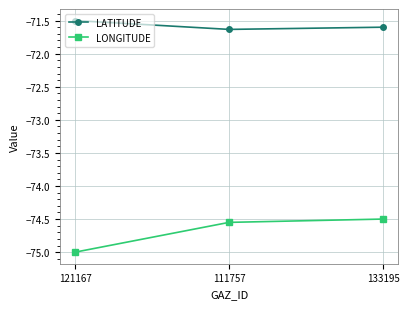

What is the label of the 1st point from the right?

133195